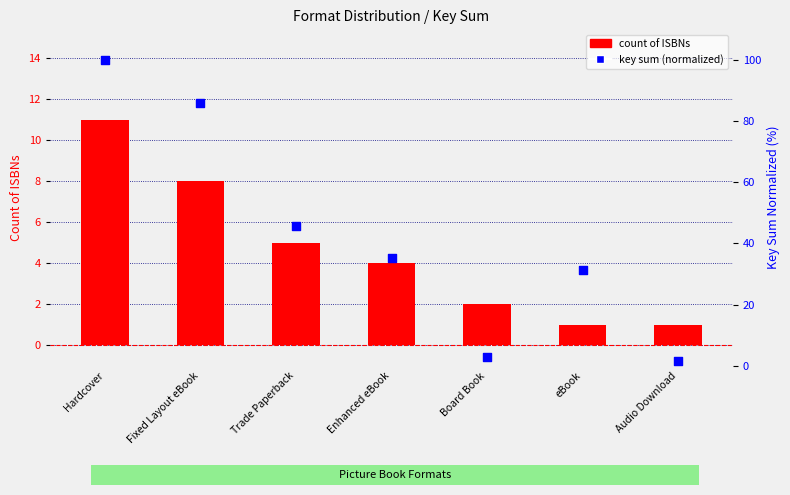

At which category is the sum across all series the highest?

Hardcover